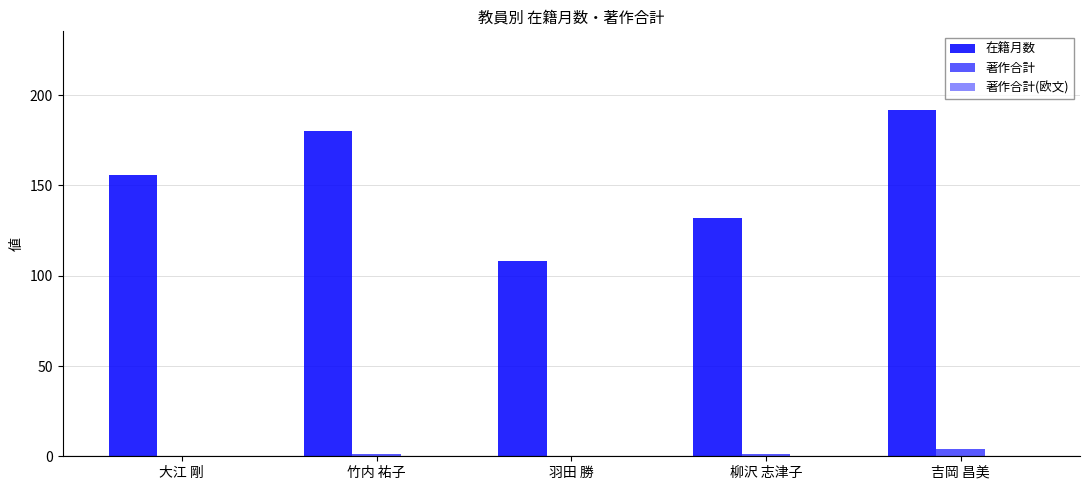

Are the bars horizontal?

No